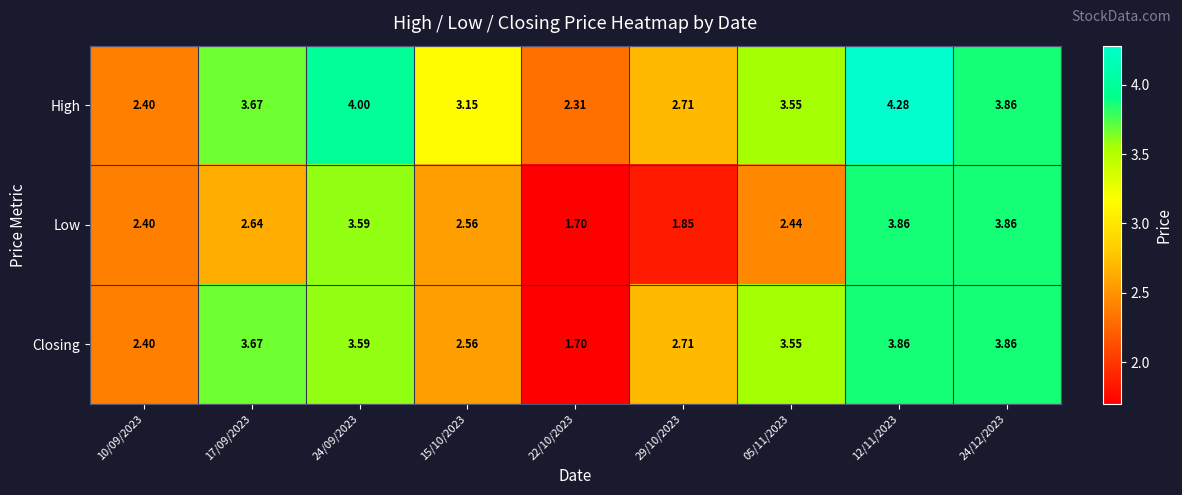

List the series in order of their overall mean, highest first.

High, Closing, Low